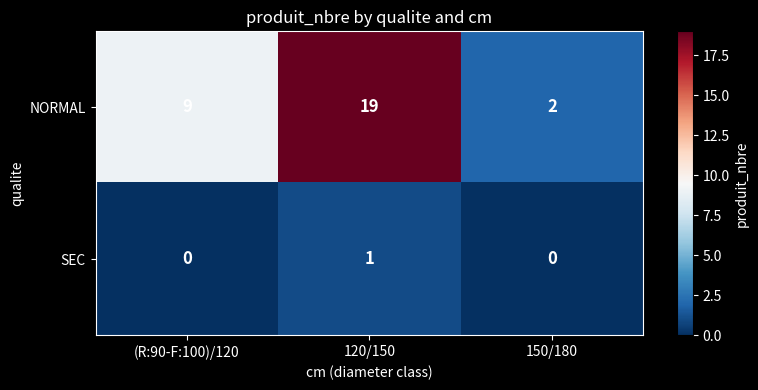

Read the NORMAL value at 120/150.

19